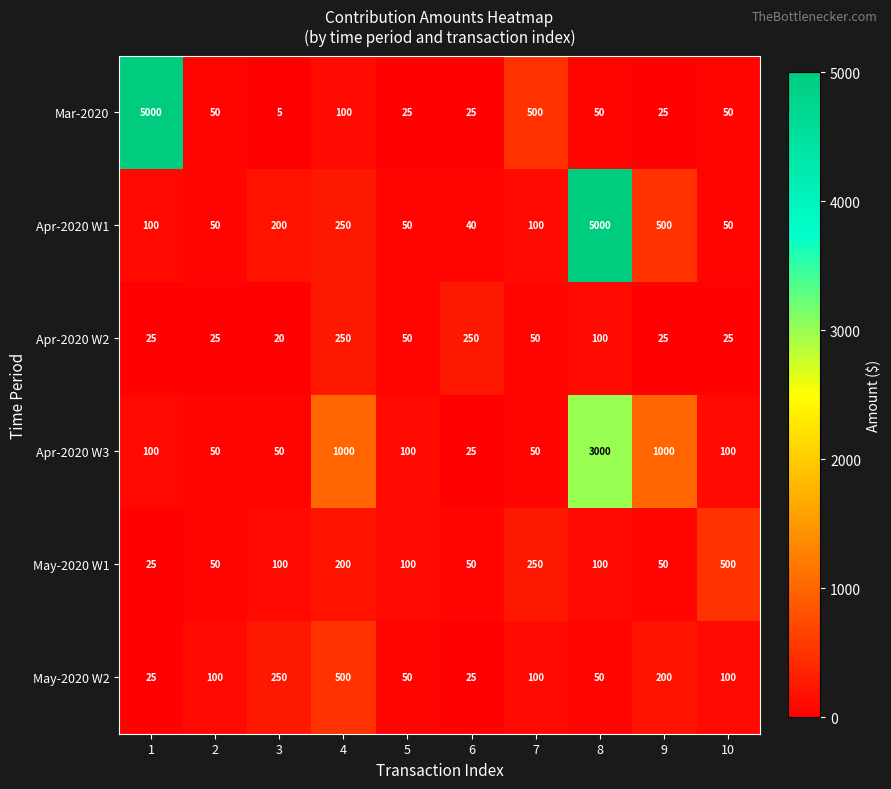

Which series changed the most between 3 and 5?

May-2020 W2